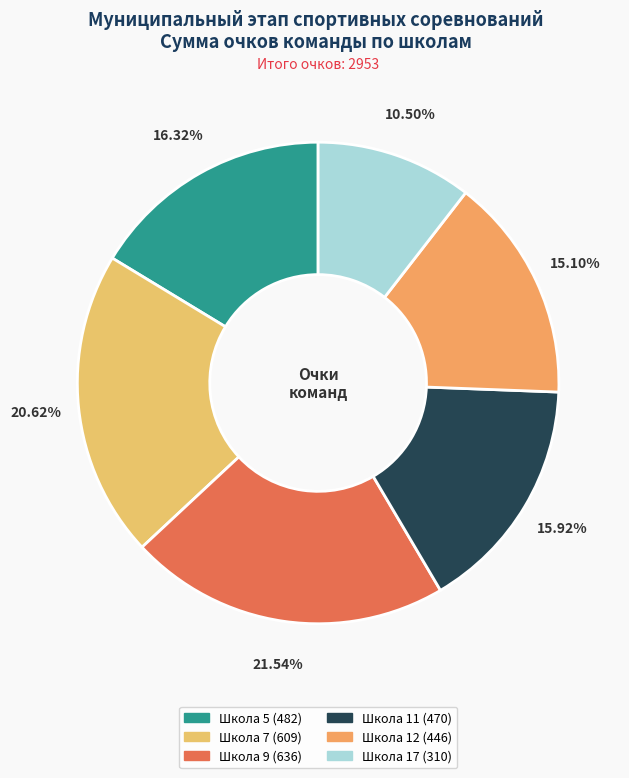

What is the ratio of the value at Школа 9 to the value at Школа 5?

1.3